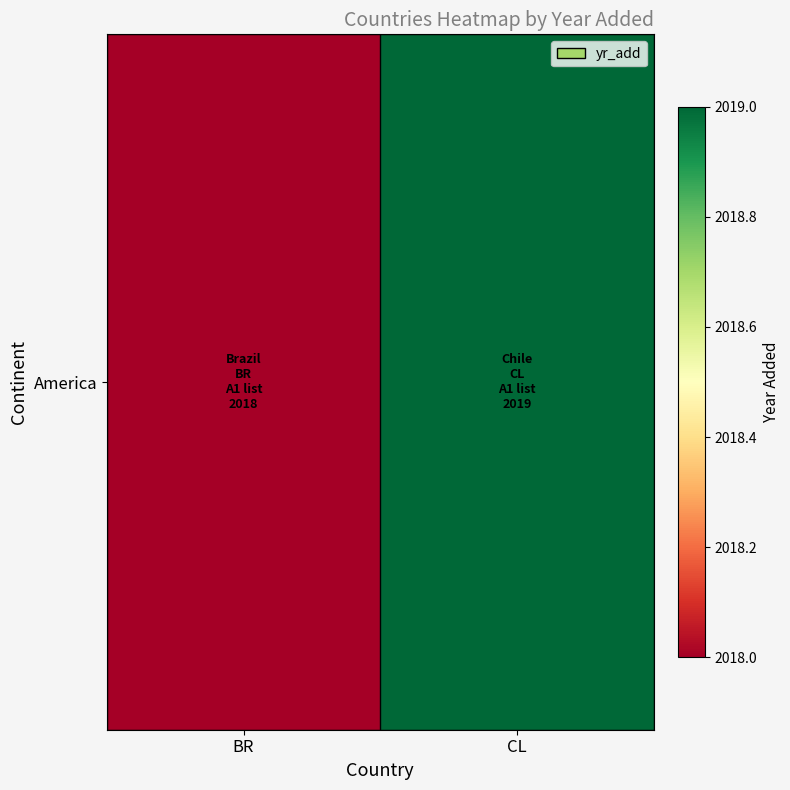

Reading left to right, transcribe all the data shown in this chart.

BR=2018	CL=2019